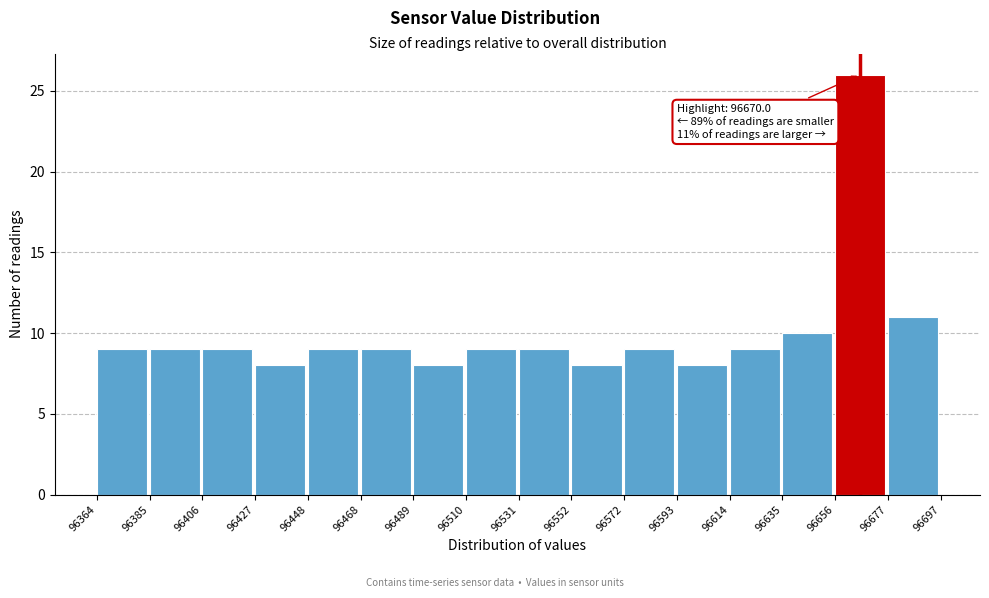

Over which range of the x-axis is the bar tallest?

96656 to 96677